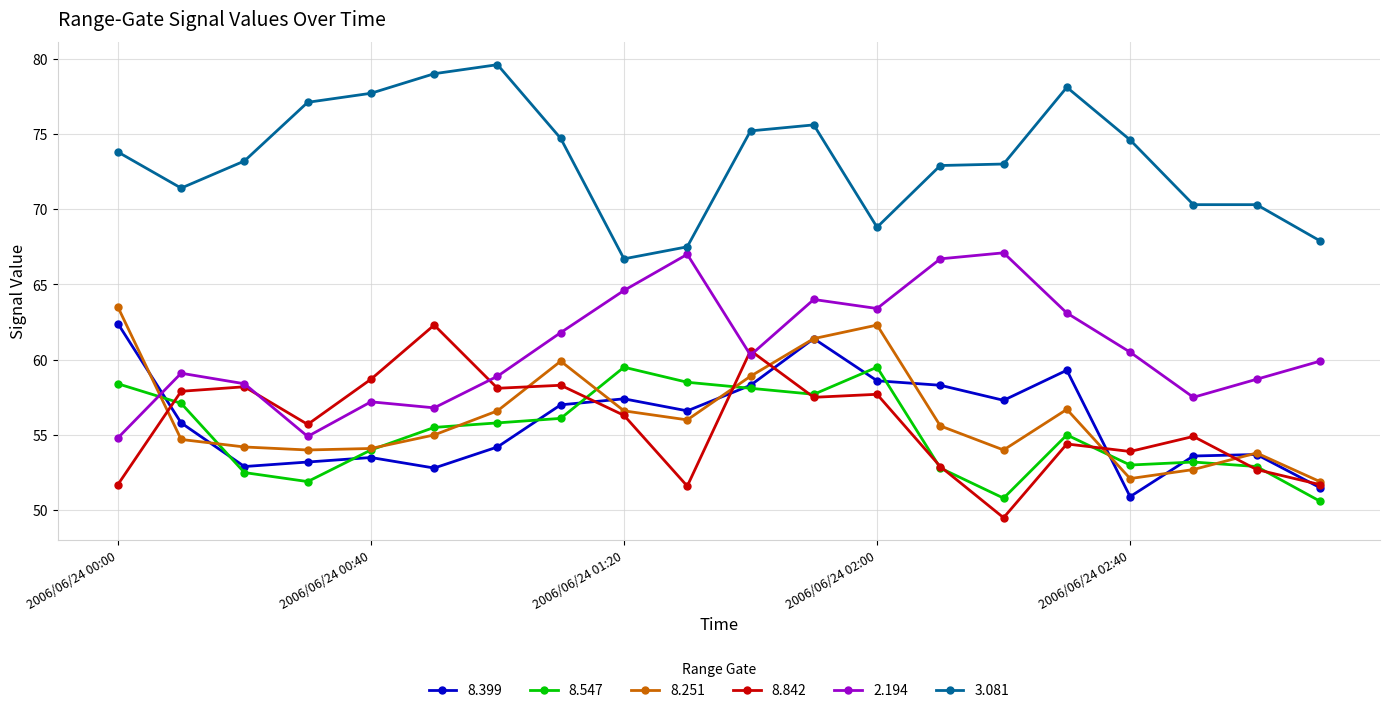

True or false: 3.081 and 8.842 cross at least once.

False